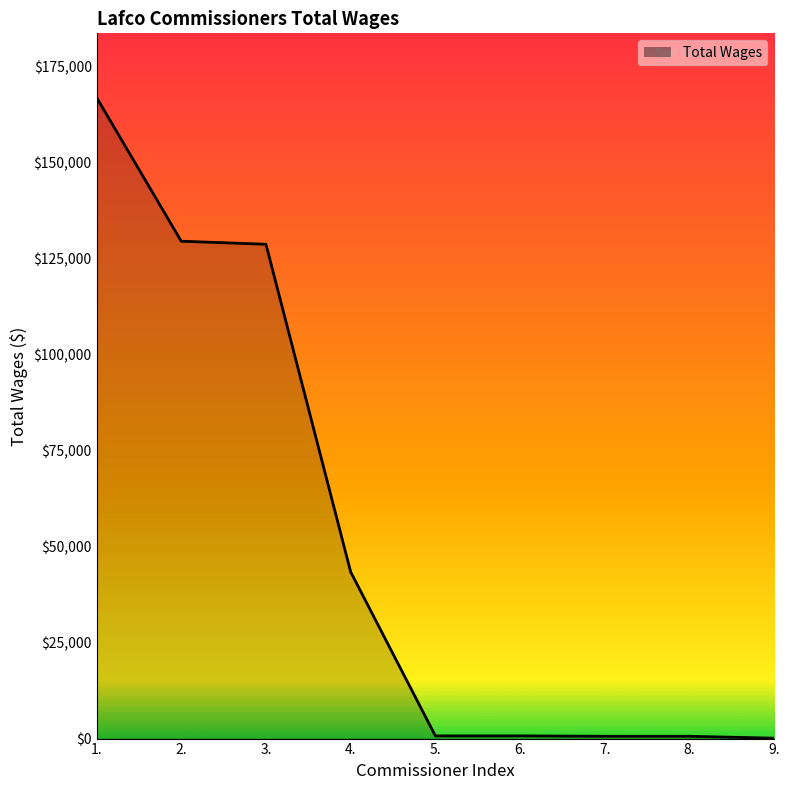

The value at 2. is 129475. True or false?

True